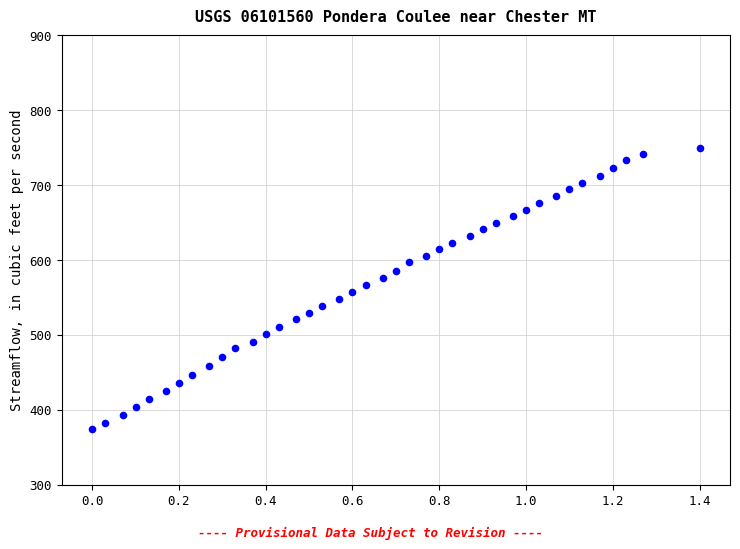

What is the range of Y values (max minus min)?

375